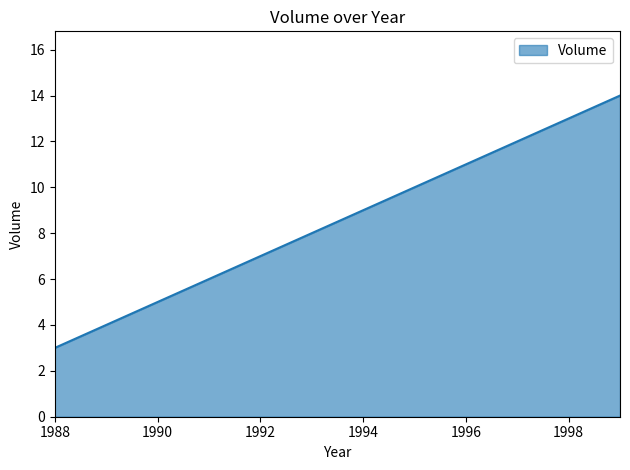

What is the smallest value displayed?

3